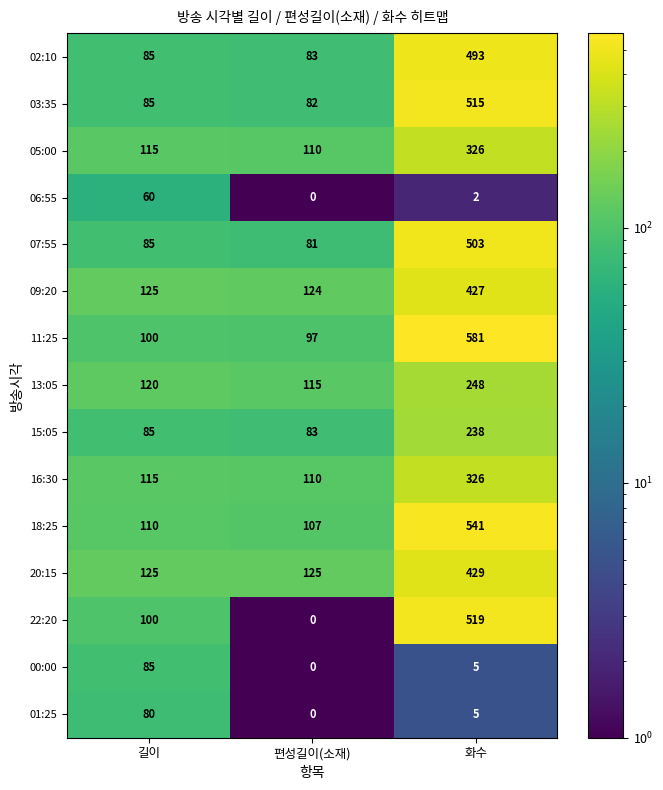

What is the maximum value shown in the chart?

581